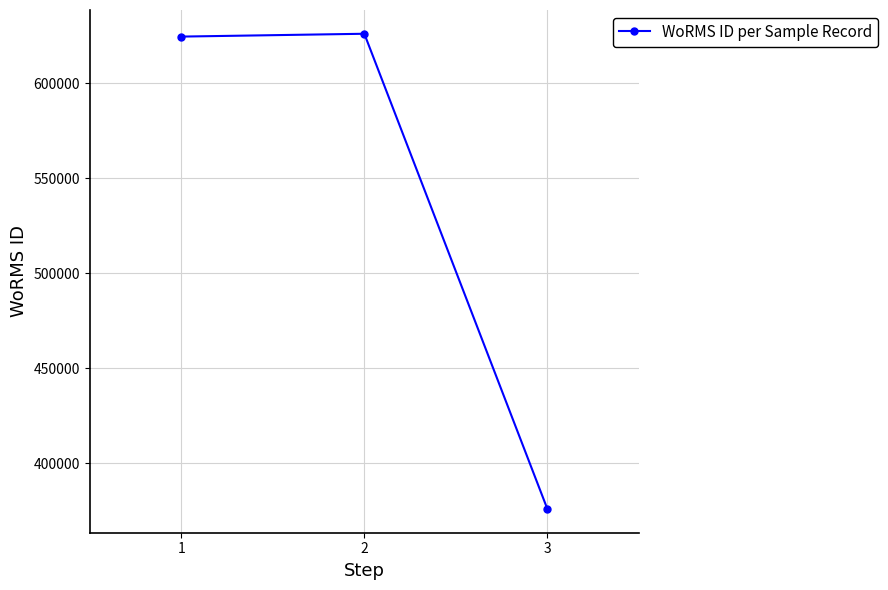

What is the difference between the maximum and minimum values?

250180